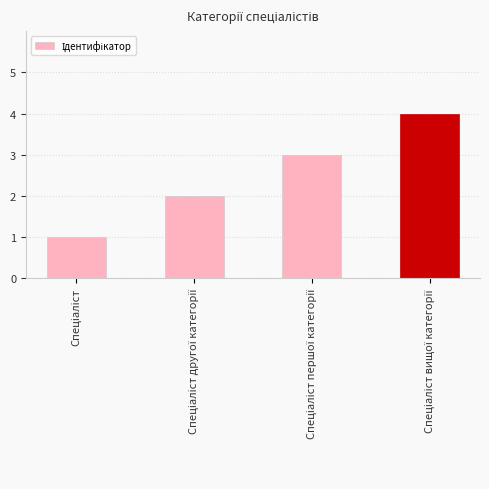

Reading right to left, what are all the values shown in this chart?

4	3	2	1